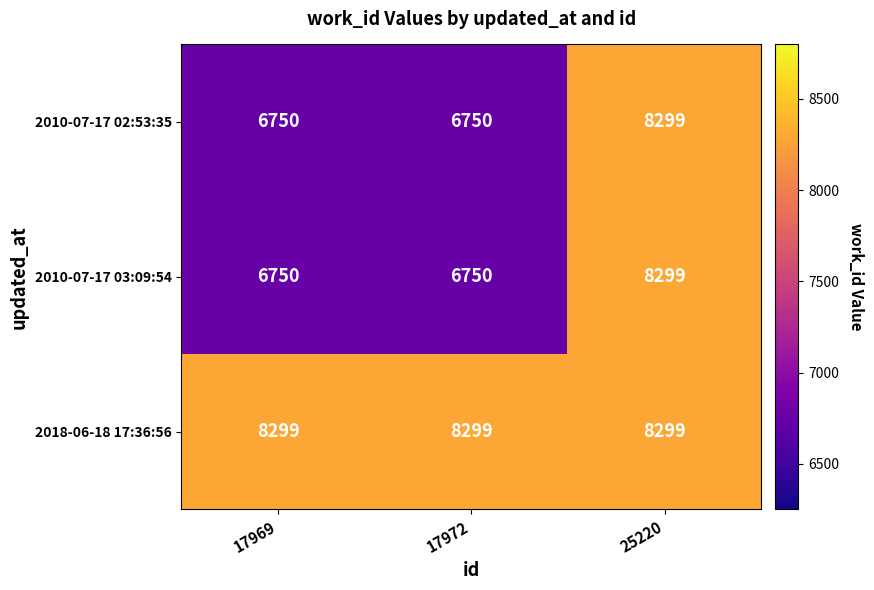

At which category is the sum across all series the highest?

25220